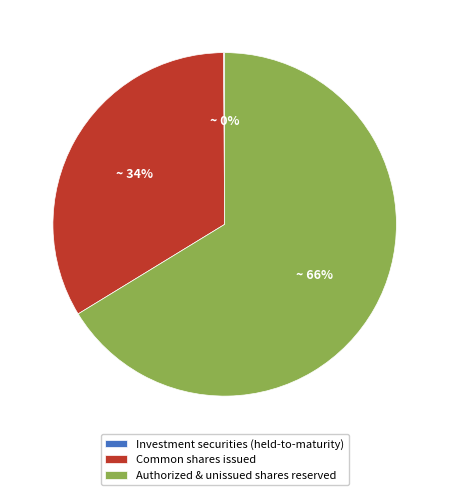

To the nearest percent, what percentage of the pie is Authorized & unissued shares reserved?

66%